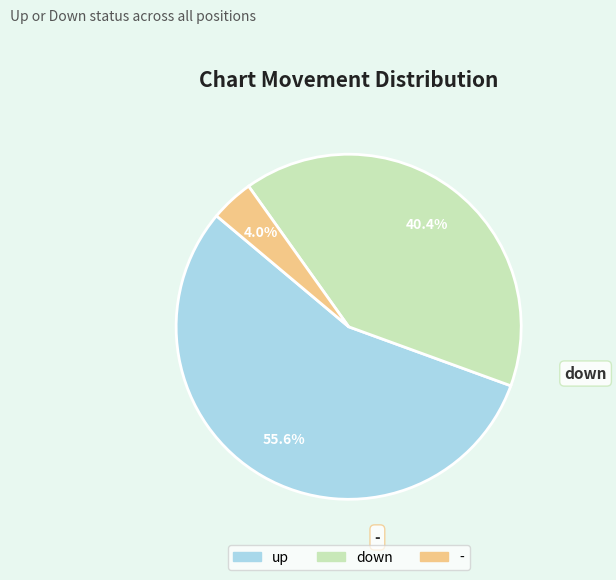

The down slice represents 40% of the pie. True or false?

True